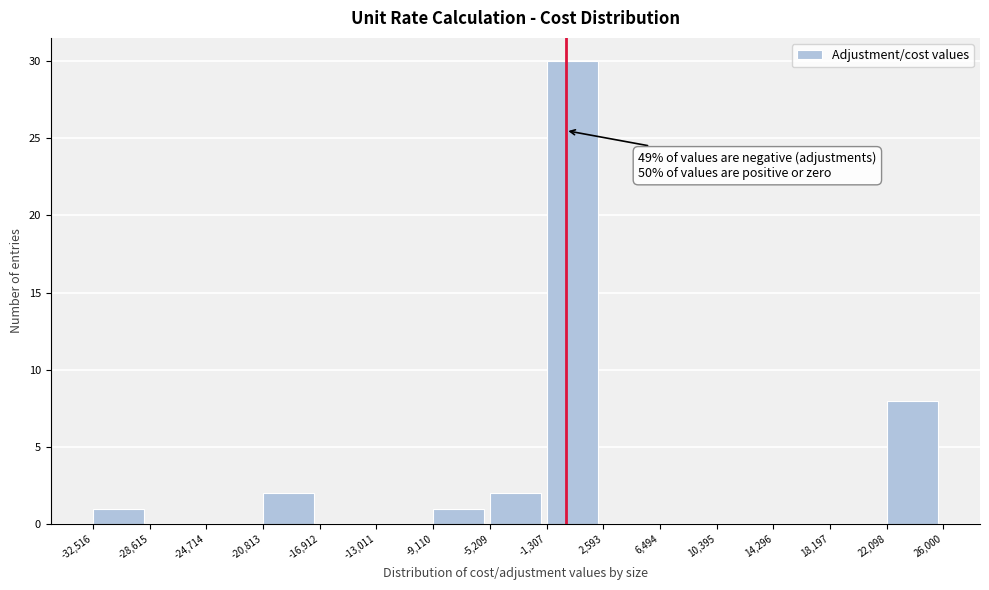

Over which range of the x-axis is the bar tallest?

-1,307 to 2,593